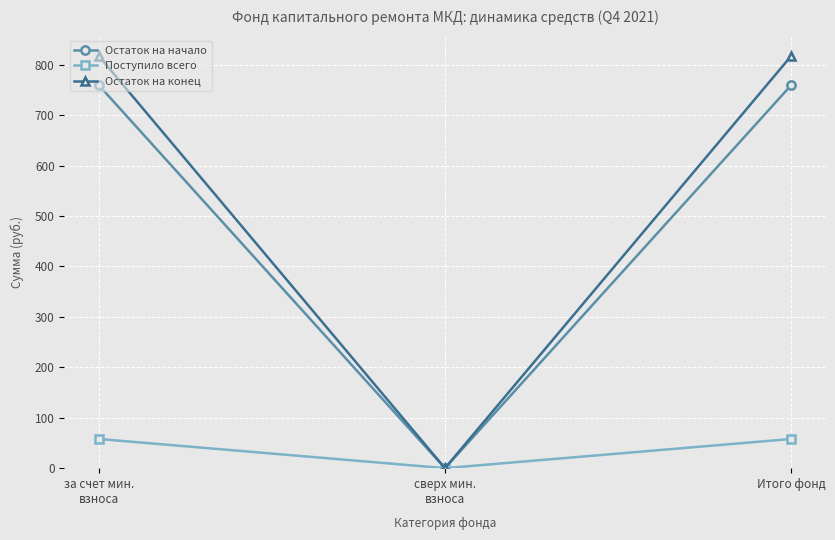

Reading left to right, extract all data points from this chart.

Остаток на начало: 759.1	0.0	759.1
Поступило всего: 57.9	0.0	57.9
Остаток на конец: 817.0	0.0	817.0